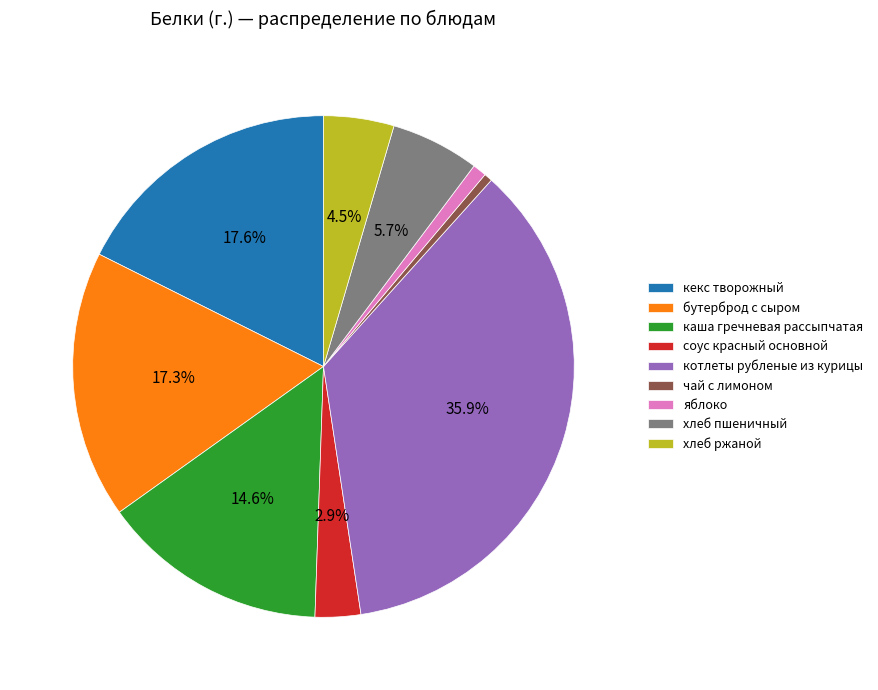

Which category has the biggest portion of the pie?

котлеты рубленые из курицы